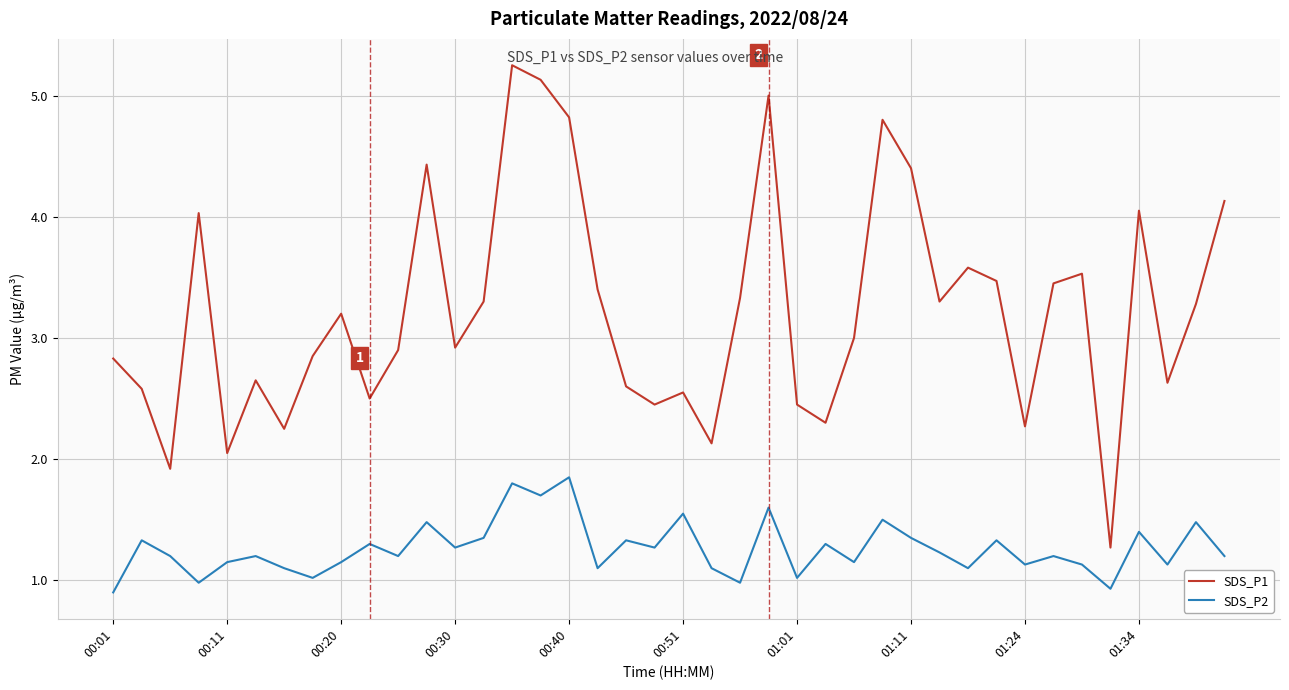

True or false: SDS_P1 and SDS_P2 cross at least once.

False